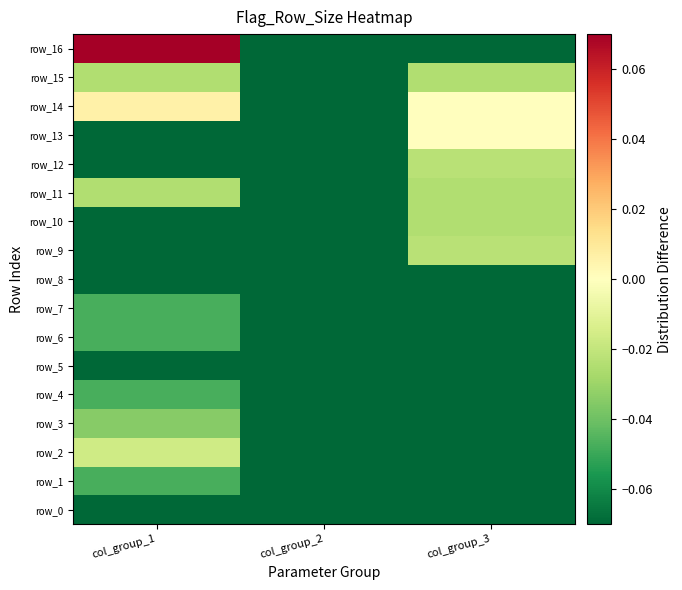

Which label corresponds to the smallest value in the chart?

col_group_1